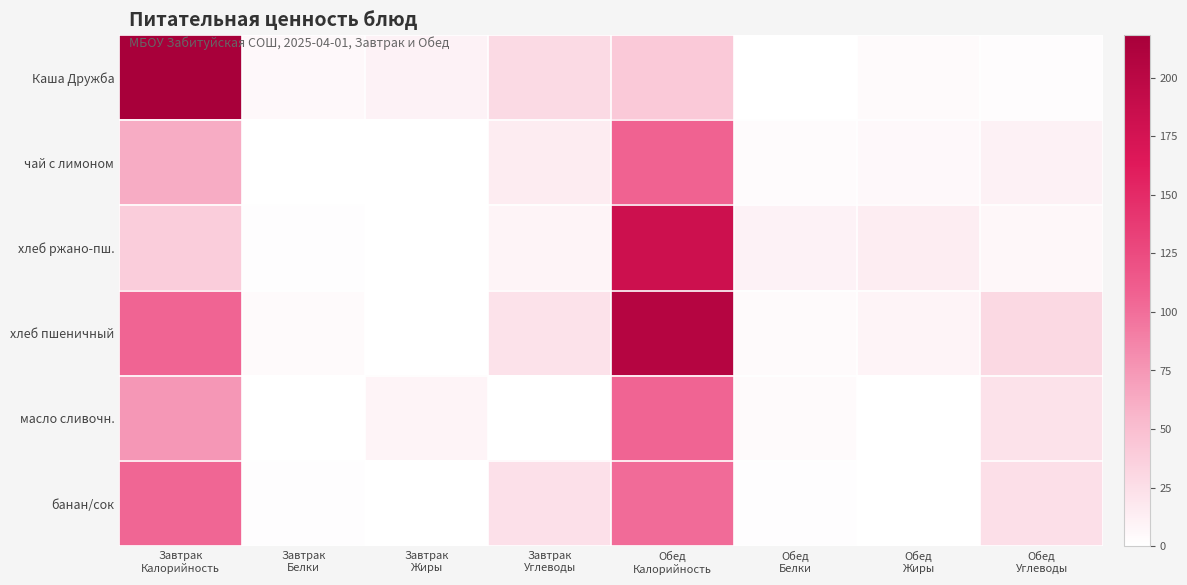

Which series has the largest total across all categories?

хлеб пшеничный